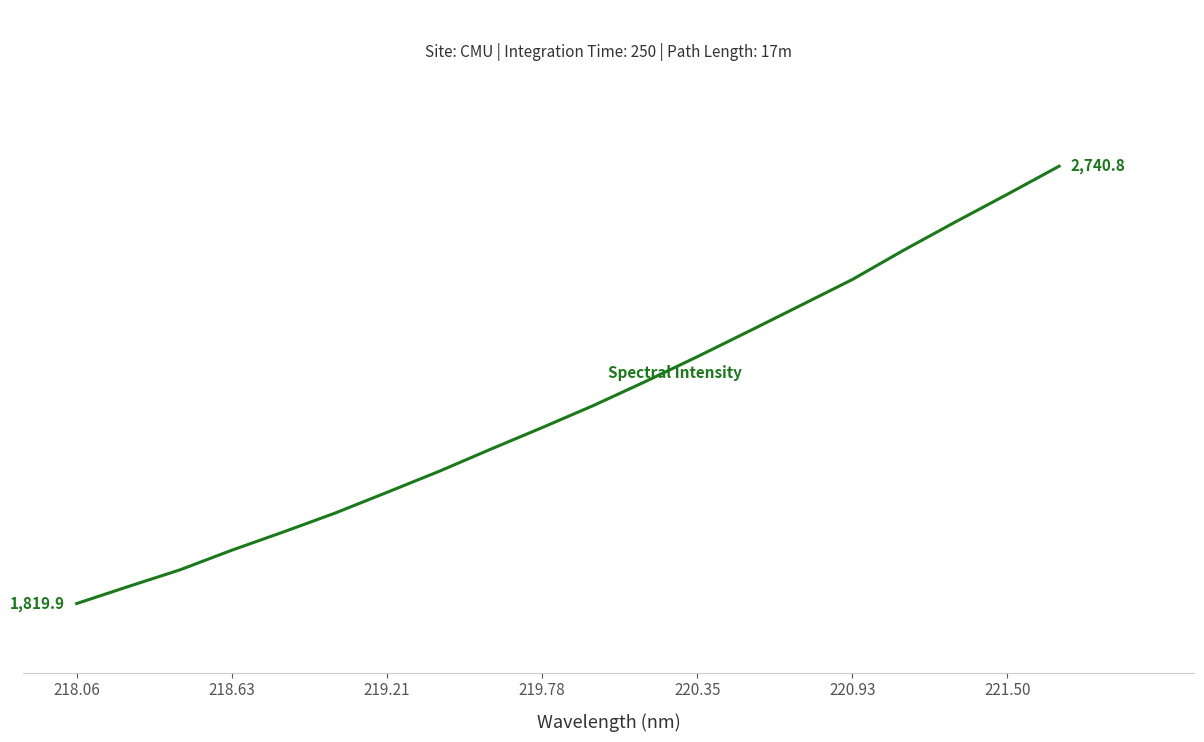

What is the value of the 7th point from the left?

2054.1